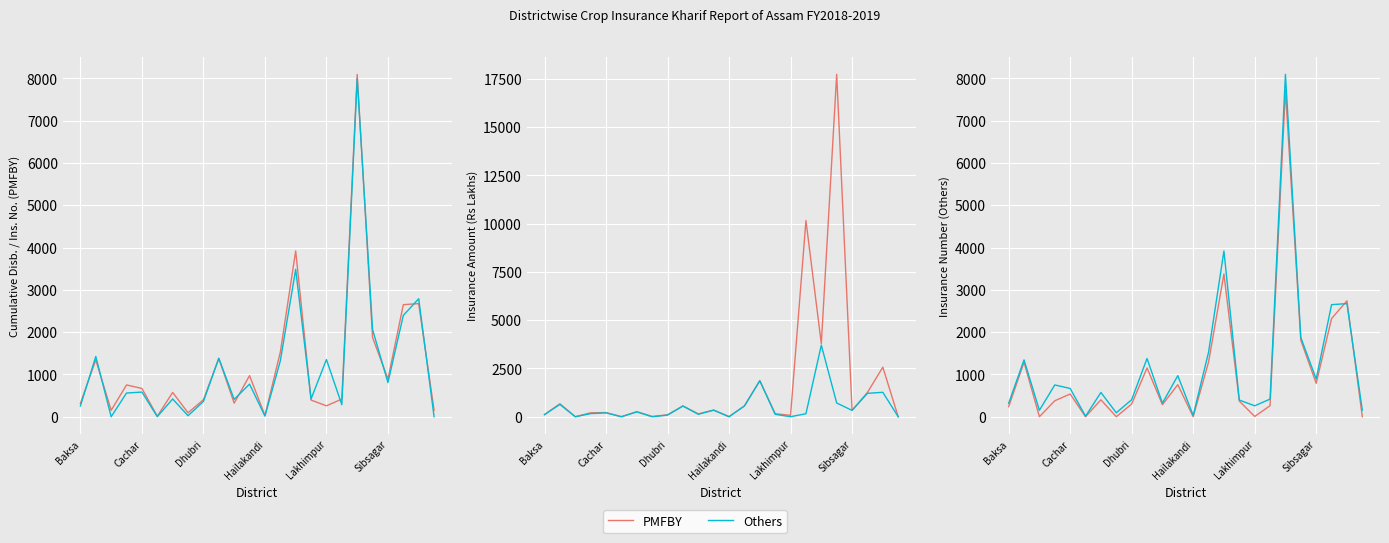

How many values in the Insurance Number (Others) series exceed 400?

11